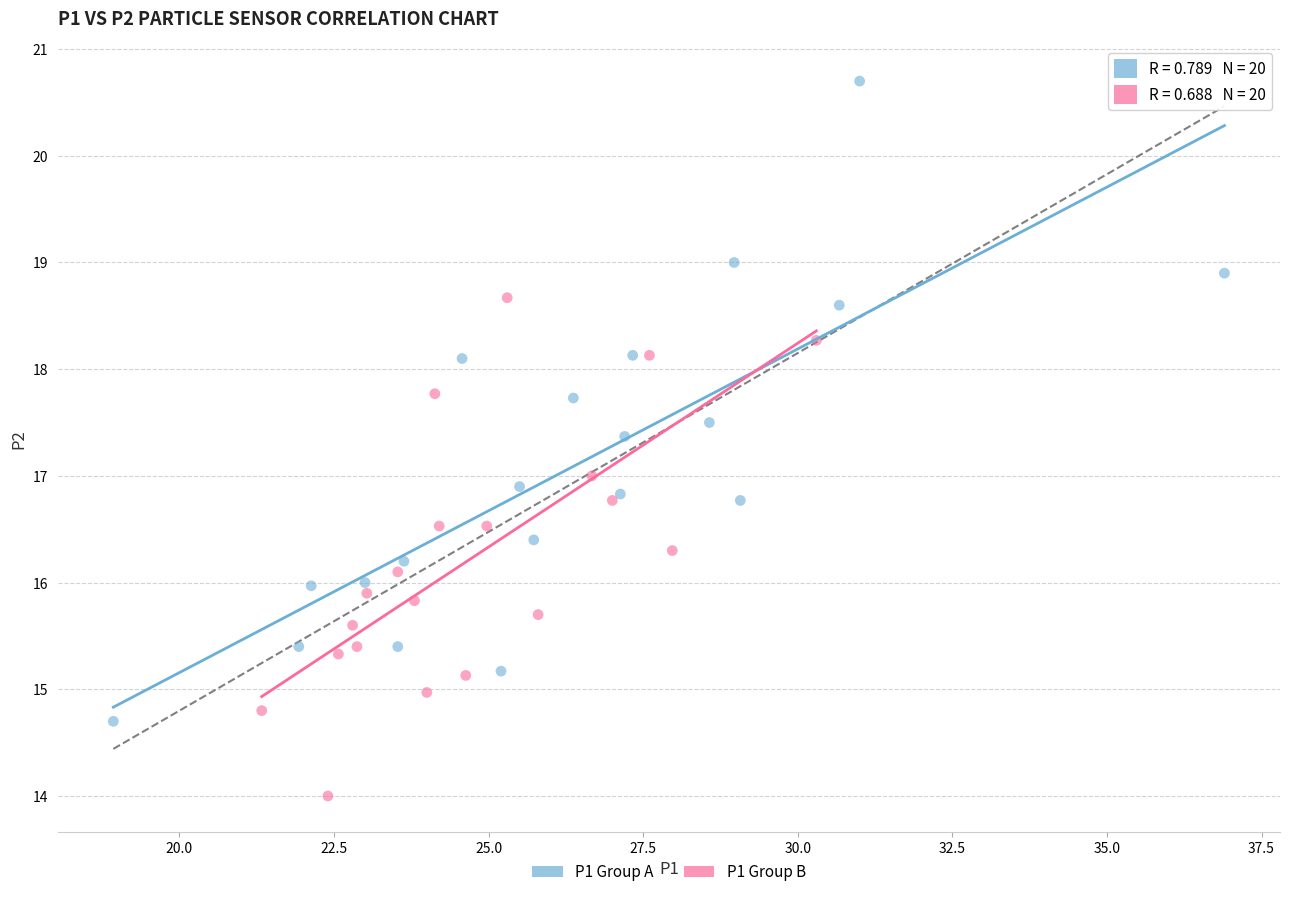

What are all the series names shown in the legend?

P1 Group A, P1 Group B